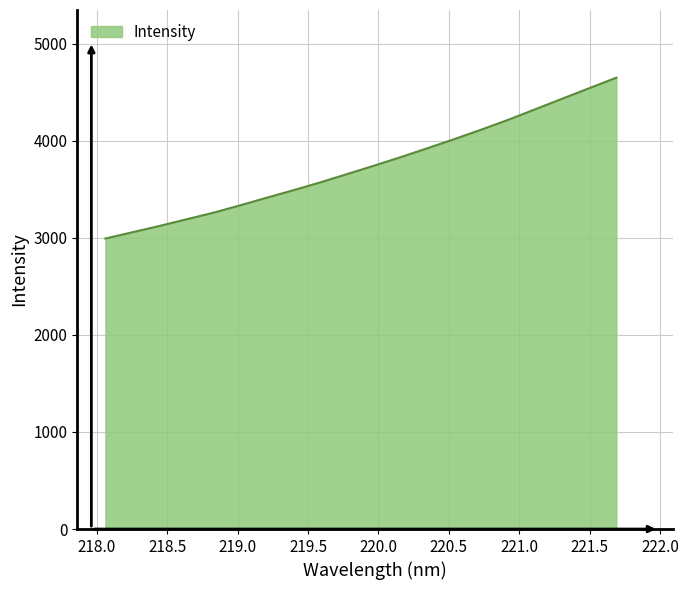

What is the greatest value displayed?

4649.4